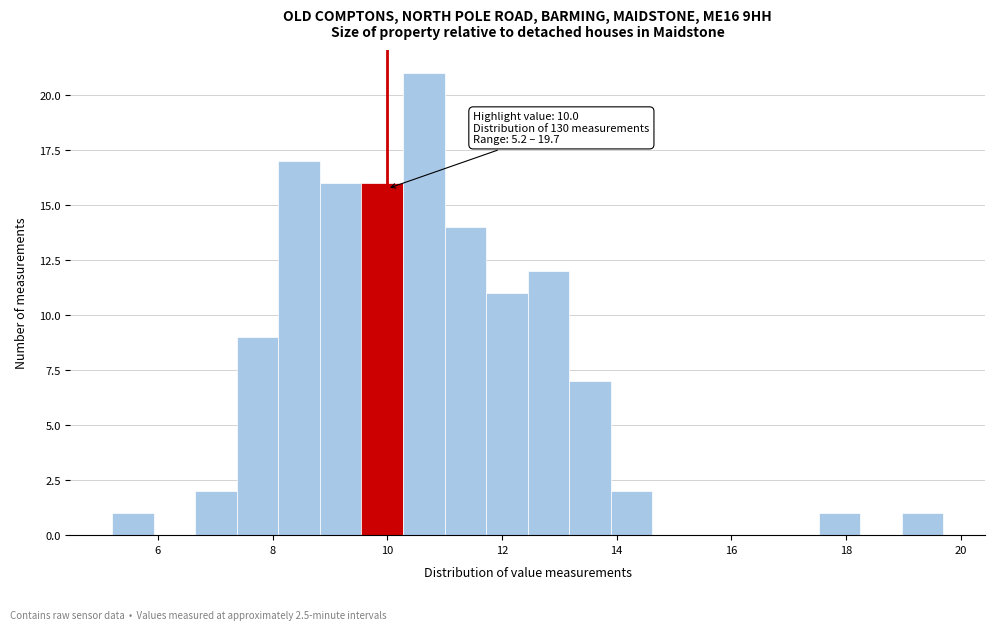

Read against the x-axis, roughly where is the centre of the tallest bar?

10.6